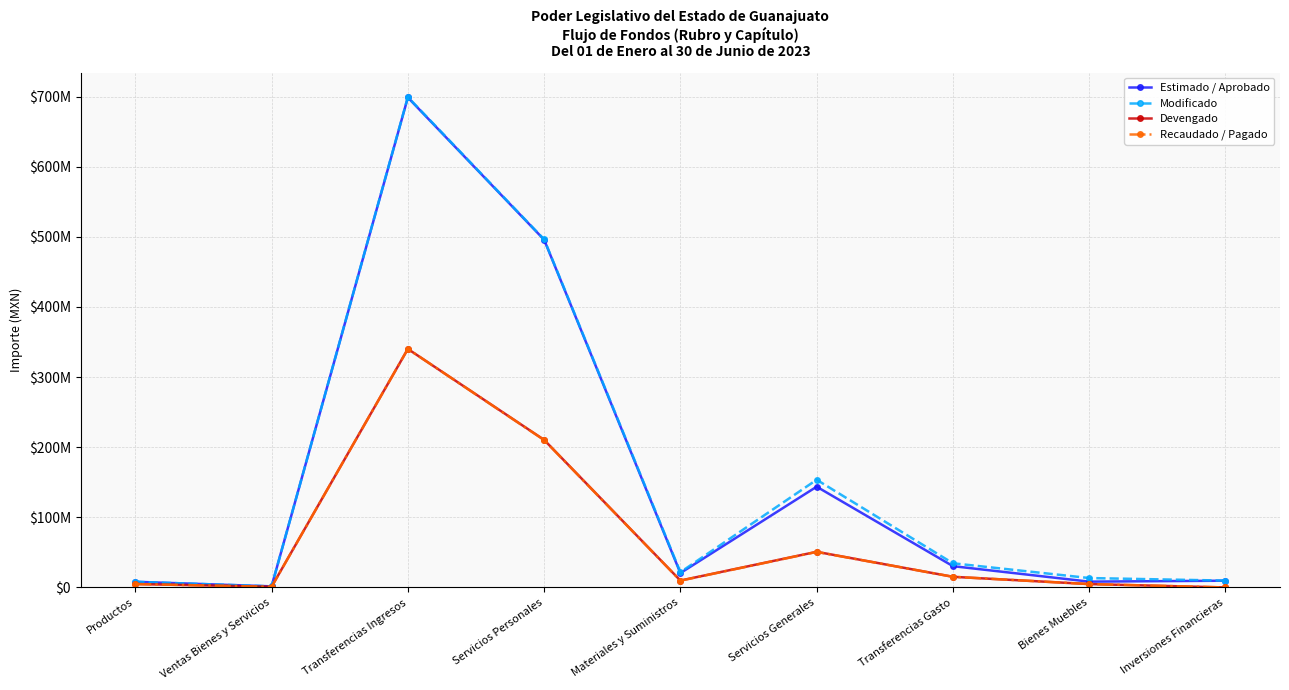

Which series changed the most between Materiales y Suministros and Transferencias Gasto?

Modificado